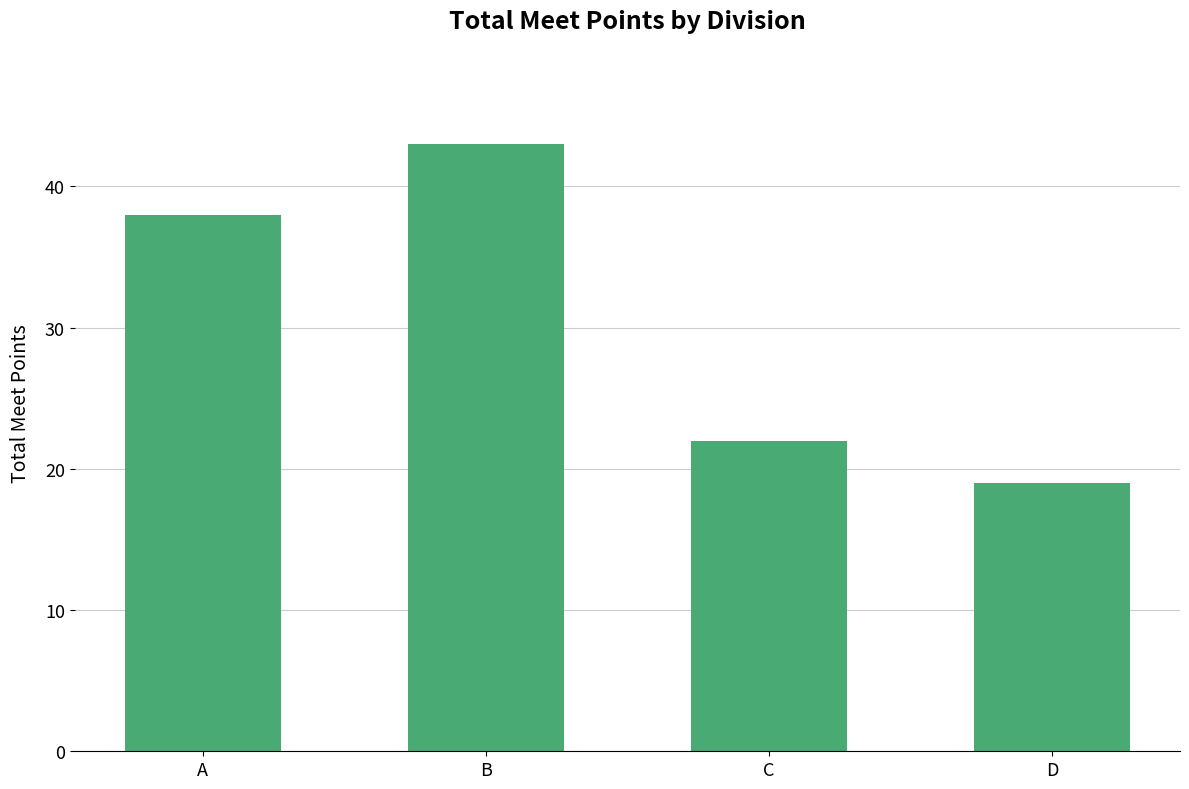

What is the change in value from A to C?

-16